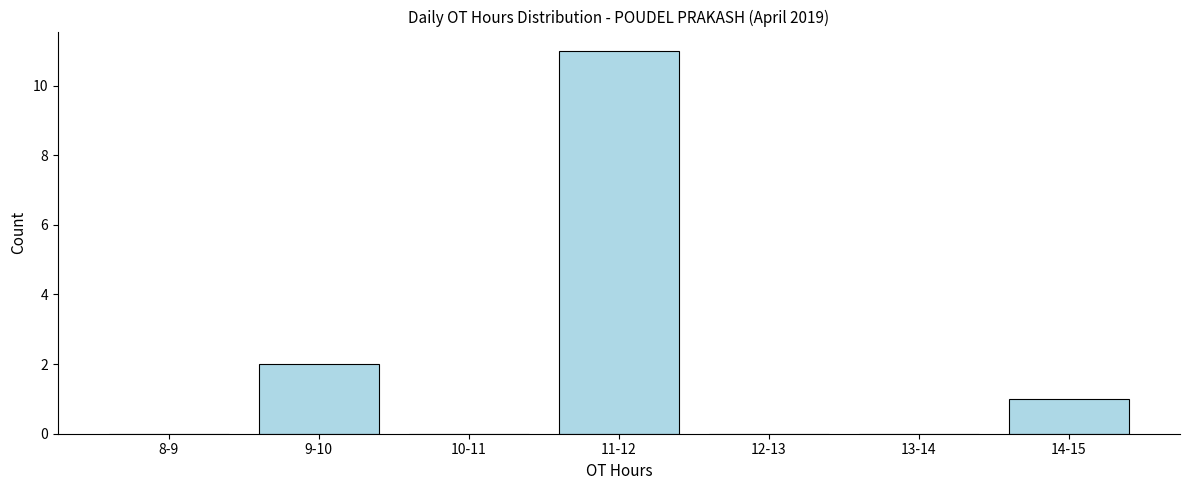

Reading left to right, what are all the values shown in this chart?

8-9=0	9-10=2	10-11=0	11-12=11	12-13=0	13-14=0	14-15=1